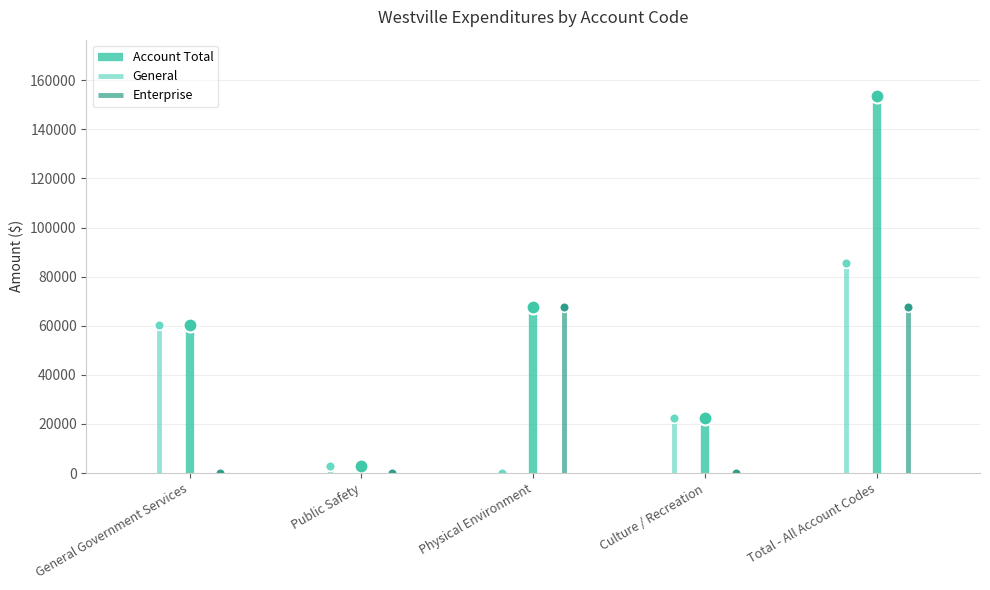

True or false: Enterprise has a value of -29997.1 at Public Safety.

False